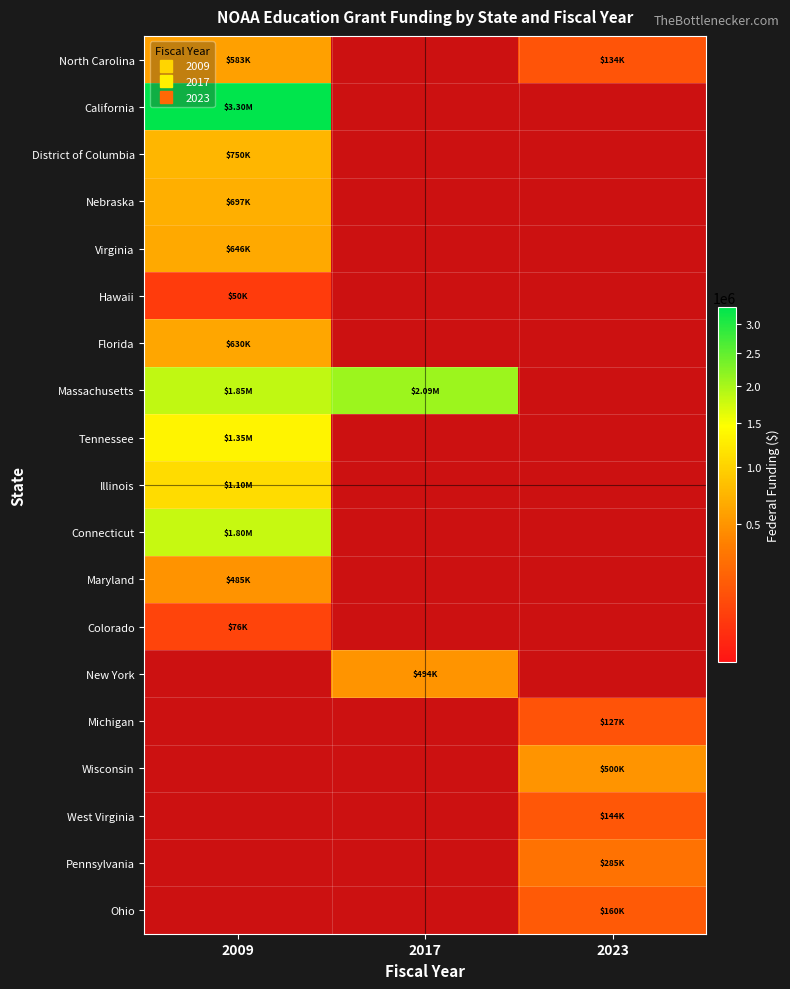

Which category has the highest value across all series?

2009